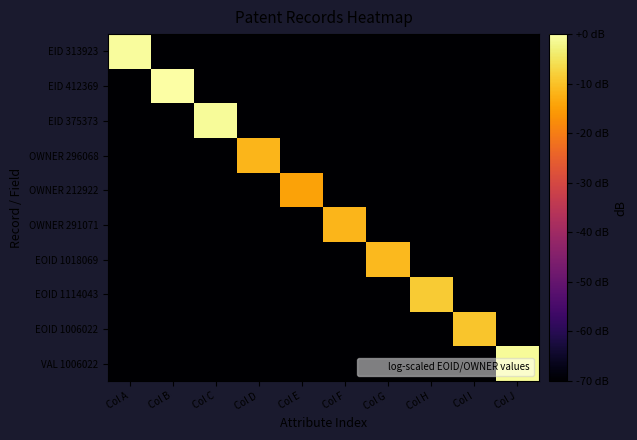

Reading right to left, transcribe all the data shown in this chart.

EID 313923: Col J=-70.0	Col I=-70.0	Col H=-70.0	Col G=-70.0	Col F=-70.0	Col E=-70.0	Col D=-70.0	Col C=-70.0	Col B=-70.0	Col A=-0.8
EID 412369: Col J=-70.0	Col I=-70.0	Col H=-70.0	Col G=-70.0	Col F=-70.0	Col E=-70.0	Col D=-70.0	Col C=-70.0	Col B=0.0	Col A=-70.0
EID 375373: Col J=-70.0	Col I=-70.0	Col H=-70.0	Col G=-70.0	Col F=-70.0	Col E=-70.0	Col D=-70.0	Col C=-0.9	Col B=-70.0	Col A=-70.0
OWNER 296068: Col J=-70.0	Col I=-70.0	Col H=-70.0	Col G=-70.0	Col F=-70.0	Col E=-70.0	Col D=-11.5	Col C=-70.0	Col B=-70.0	Col A=-70.0
OWNER 212922: Col J=-70.0	Col I=-70.0	Col H=-70.0	Col G=-70.0	Col F=-70.0	Col E=-14.4	Col D=-70.0	Col C=-70.0	Col B=-70.0	Col A=-70.0
OWNER 291071: Col J=-70.0	Col I=-70.0	Col H=-70.0	Col G=-70.0	Col F=-11.7	Col E=-70.0	Col D=-70.0	Col C=-70.0	Col B=-70.0	Col A=-70.0
EOID 1018069: Col J=-70.0	Col I=-70.0	Col H=-70.0	Col G=-11.0	Col F=-70.0	Col E=-70.0	Col D=-70.0	Col C=-70.0	Col B=-70.0	Col A=-70.0
EOID 1114043: Col J=-70.0	Col I=-70.0	Col H=-8.6	Col G=-70.0	Col F=-70.0	Col E=-70.0	Col D=-70.0	Col C=-70.0	Col B=-70.0	Col A=-70.0
EOID 1006022: Col J=-70.0	Col I=-9.4	Col H=-70.0	Col G=-70.0	Col F=-70.0	Col E=-70.0	Col D=-70.0	Col C=-70.0	Col B=-70.0	Col A=-70.0
VAL 1006022: Col J=-0.9	Col I=-70.0	Col H=-70.0	Col G=-70.0	Col F=-70.0	Col E=-70.0	Col D=-70.0	Col C=-70.0	Col B=-70.0	Col A=-70.0